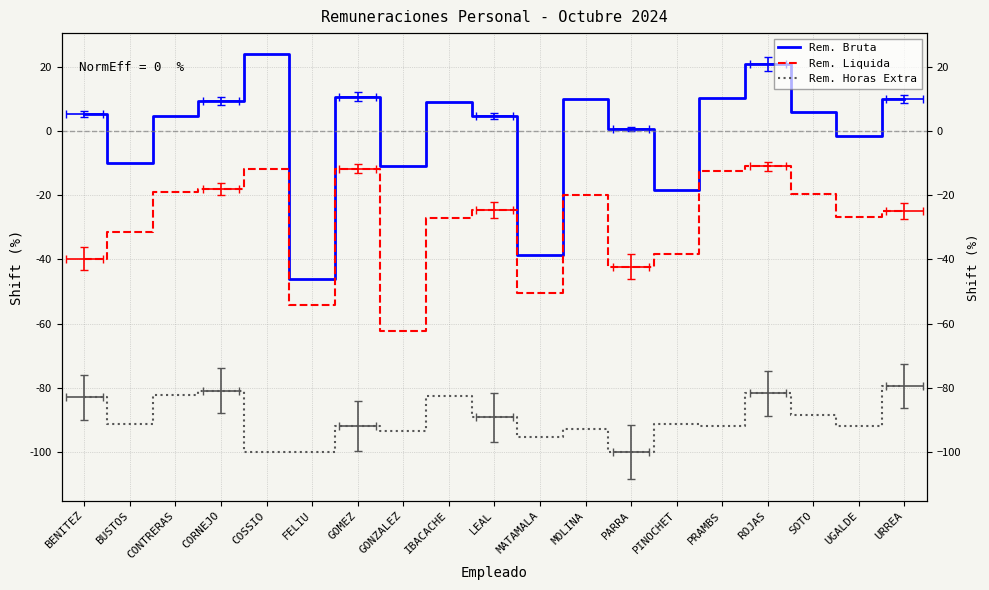

How many lines are shown in the chart?

3